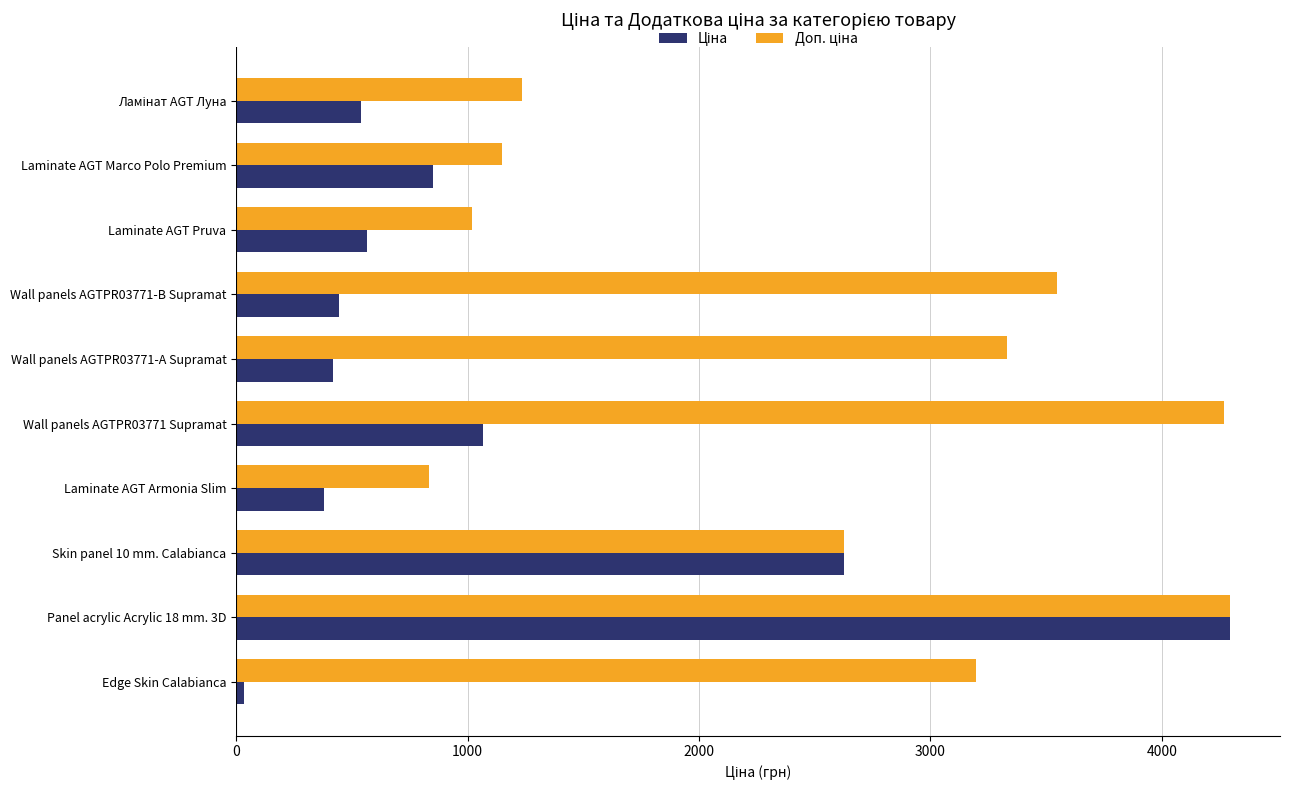

What is the total value across all series at Laminate AGT Marco Polo Premium?

1998.2